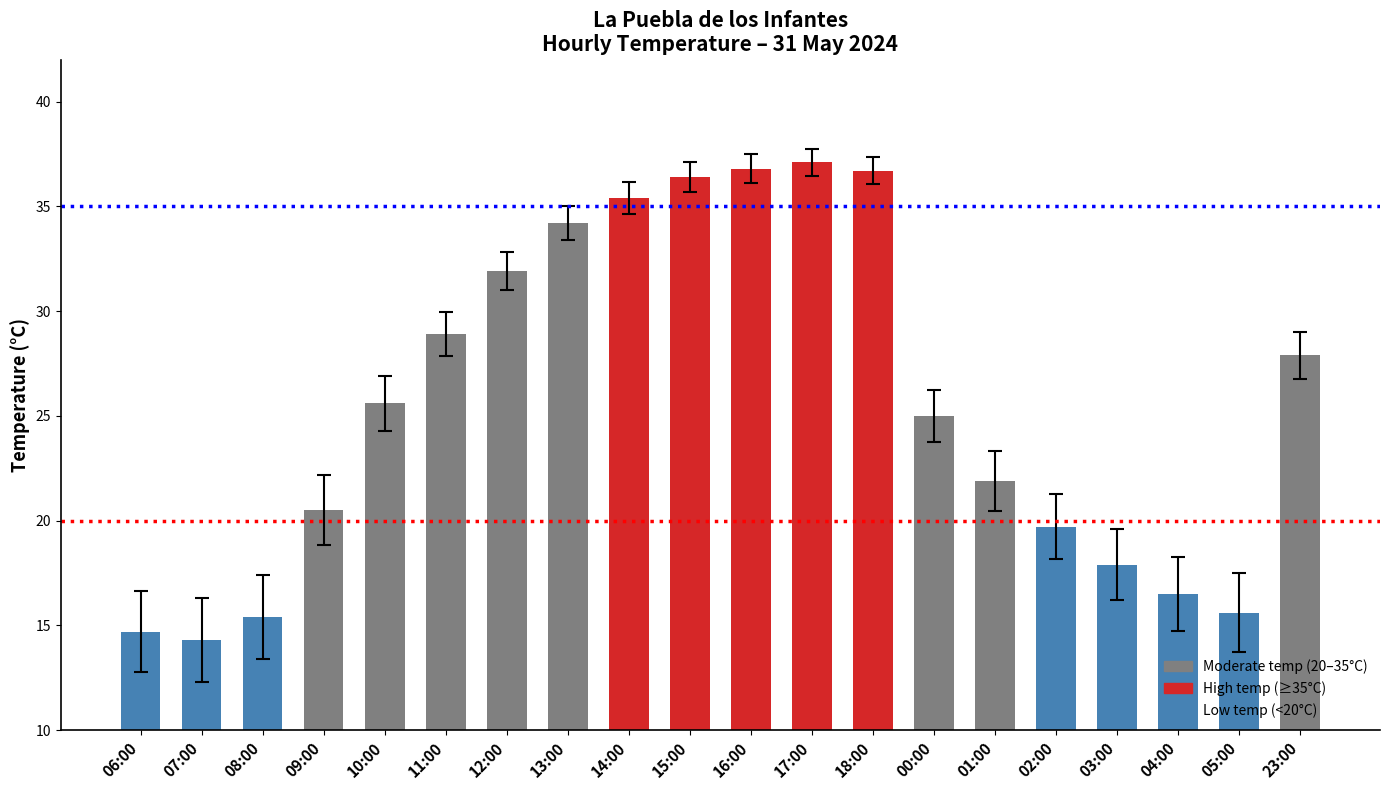

Is it true that the value at 16:00 is 51.6?

False